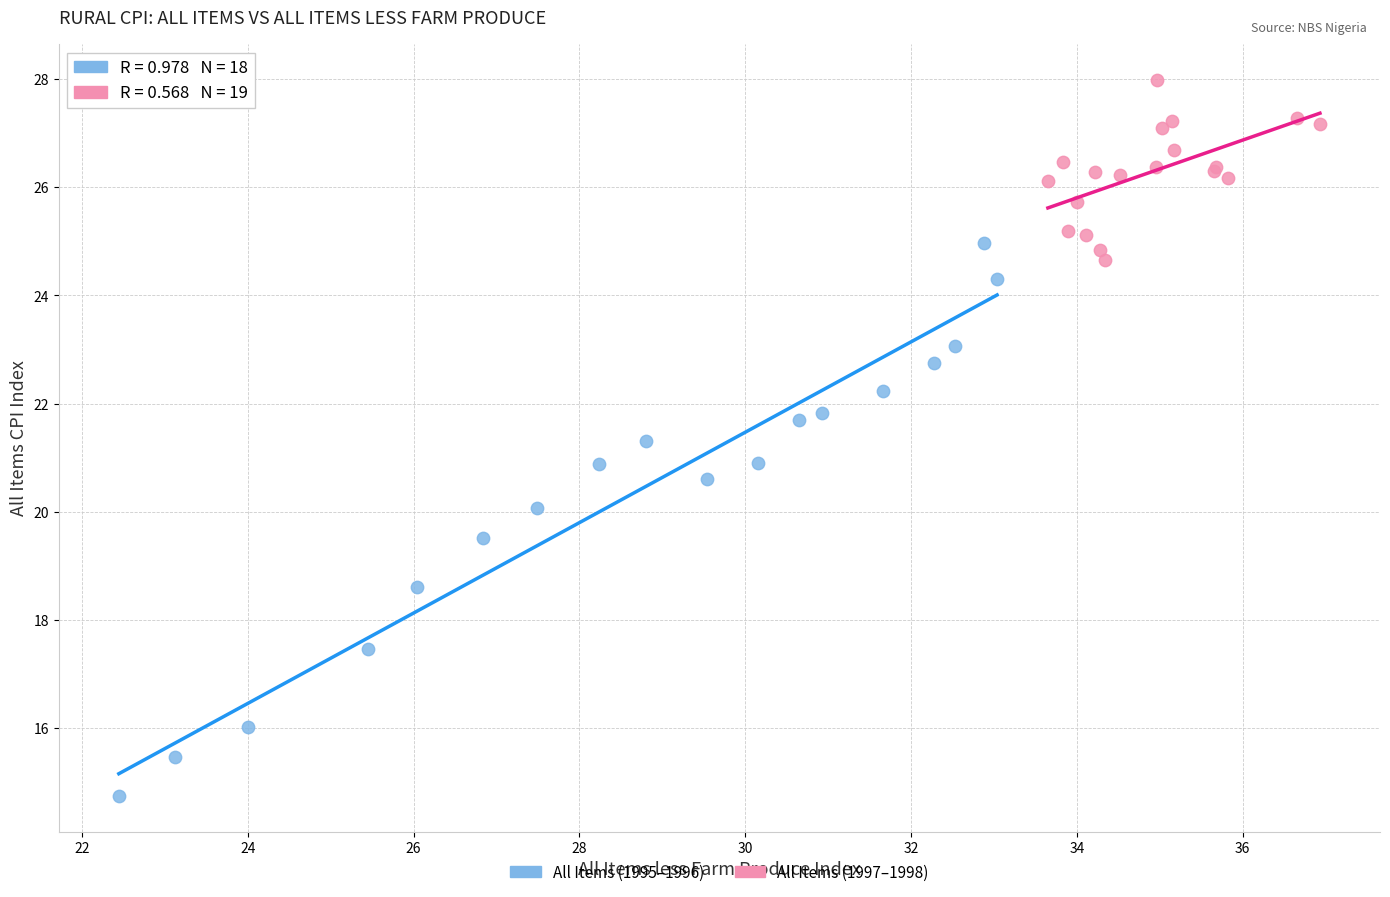

Which series has the largest Y range (max minus min)?

All Items (1995–1996)